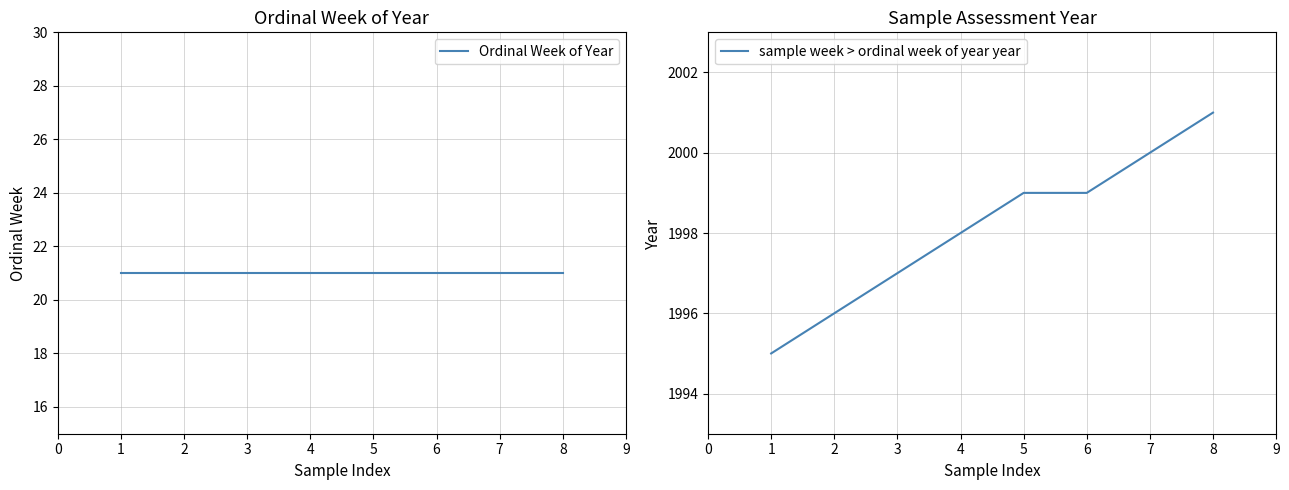

What is the smallest value displayed?

21